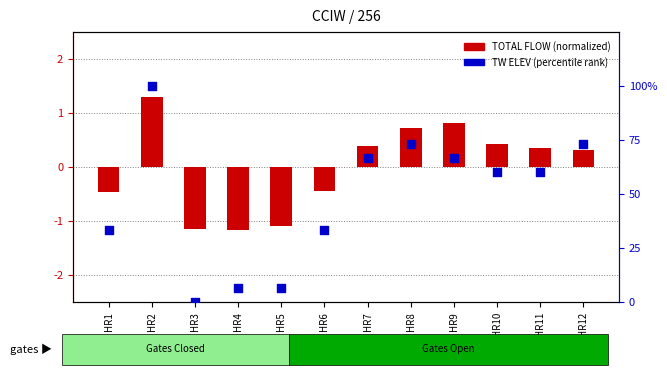

What is the change in value from HR1 to HR3?

-33.3